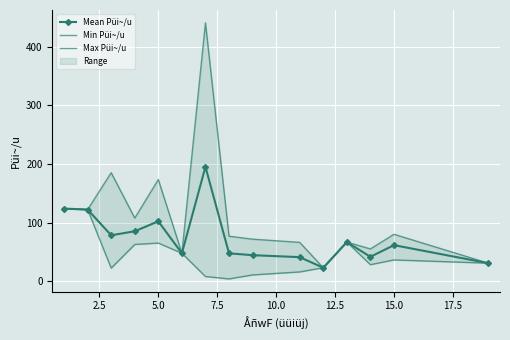

True or false: Mean Püi~/u has more than 1 points higher than both neighbors.

True